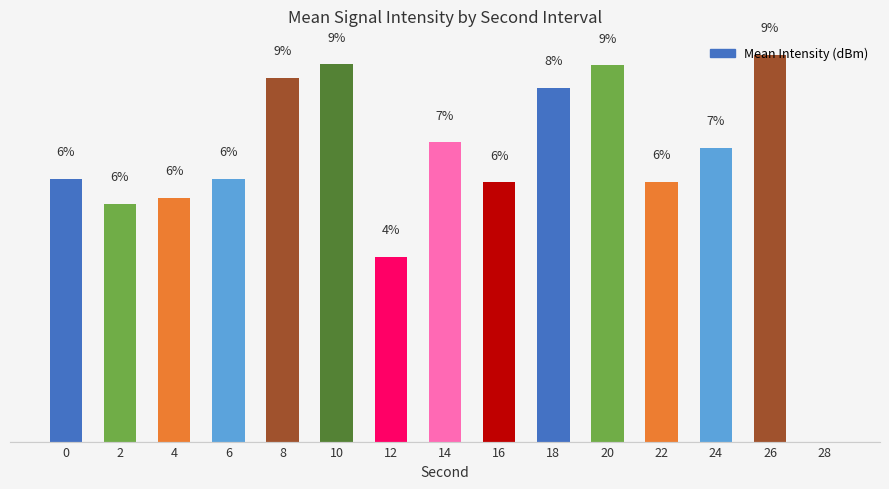

How many data points are above 6?

11